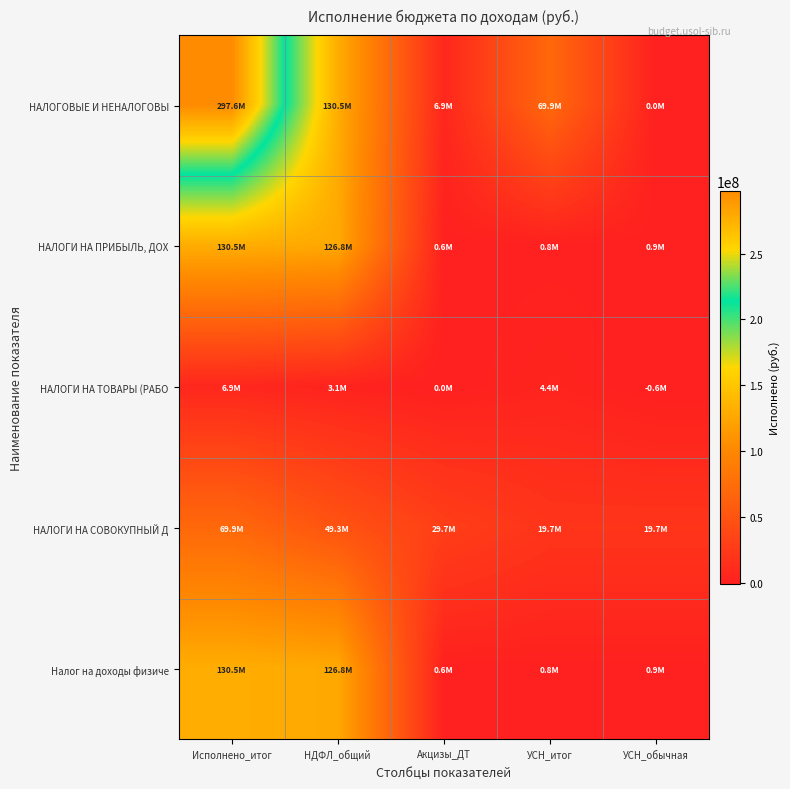

Between УСН_обычная and НДФЛ_общий, which is larger?

НДФЛ_общий